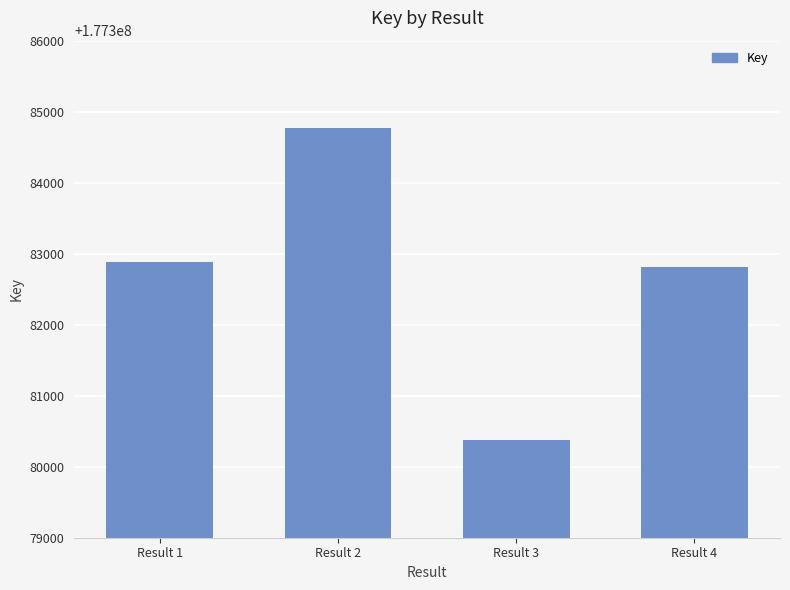

What is the ratio of the value at Result 3 to the value at Result 1?

1.0